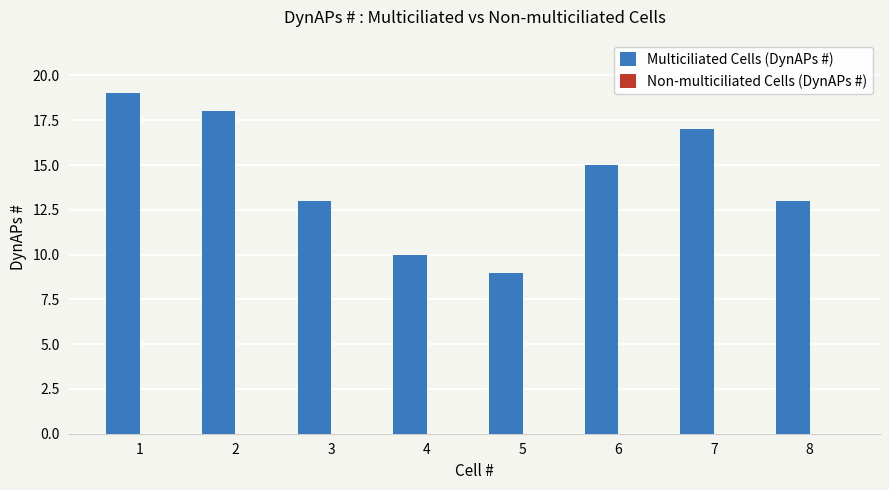

What is the ratio of the value at 8 to the value at 3?

1.0